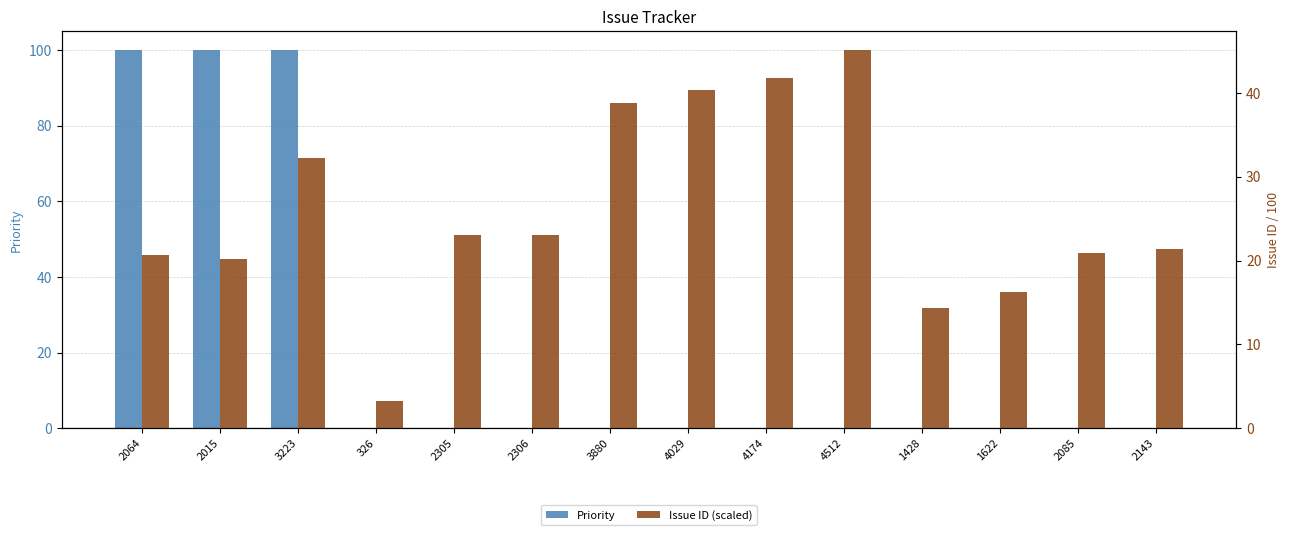

How many distinct data groups are displayed?

2